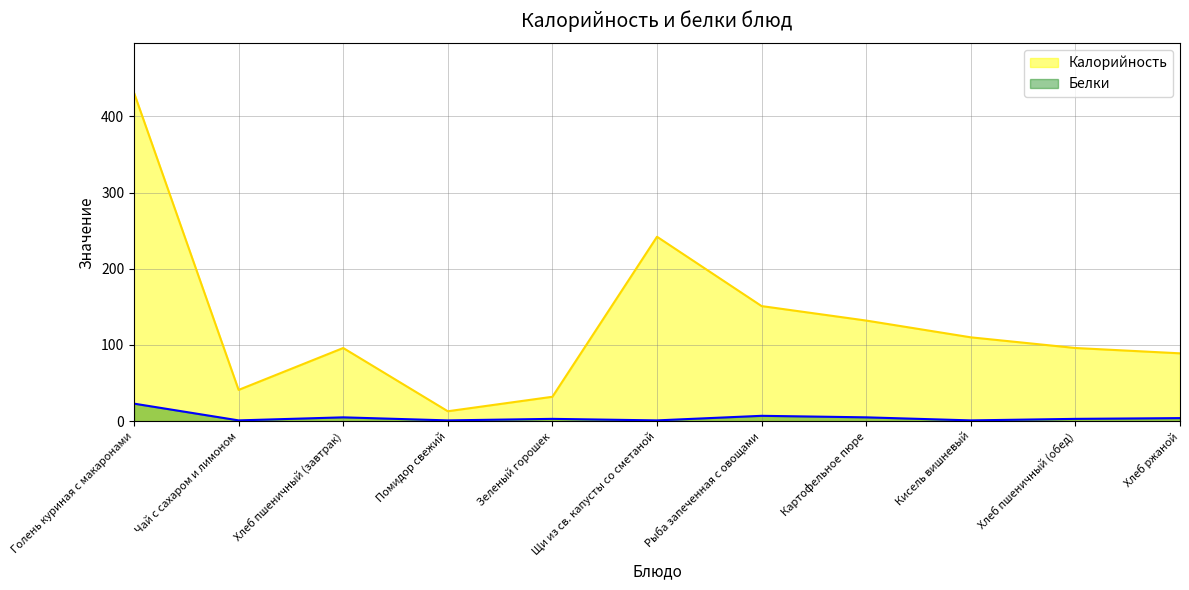

What is the label of the 8th point from the right?

Помидор свежий